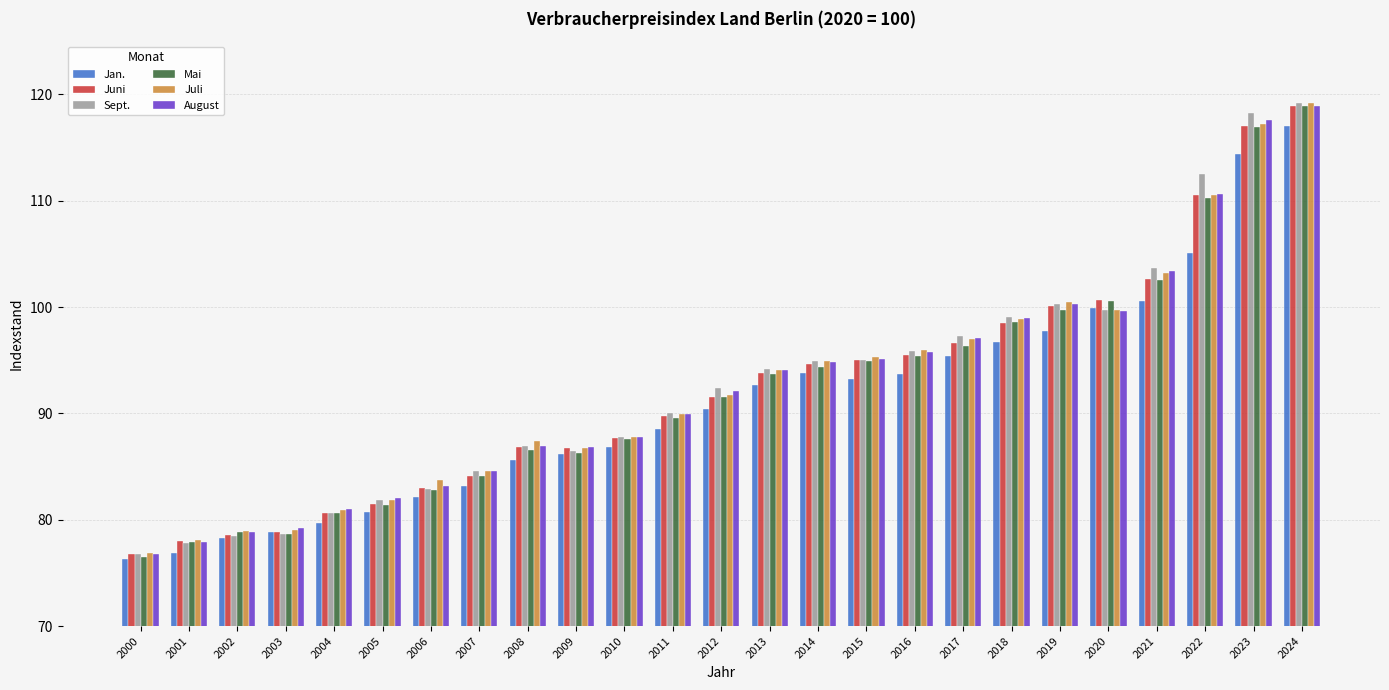

How many bars are there in each group?

6